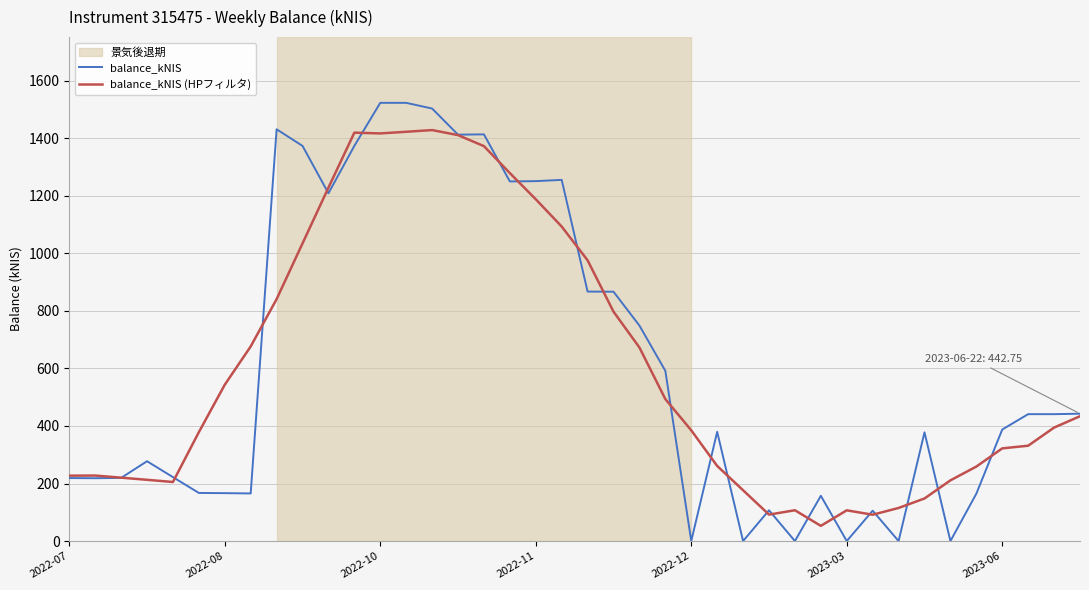

What is the average value of the balance_kNIS series?

606.4